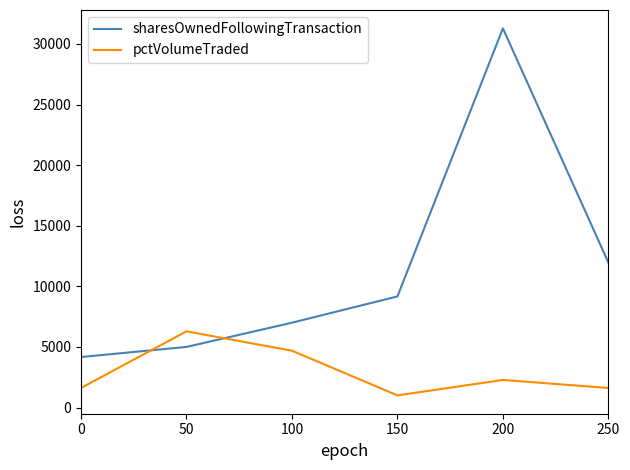

Is the value of sharesOwnedFollowingTransaction at 200 greater than the value of pctVolumeTraded at 0?

Yes